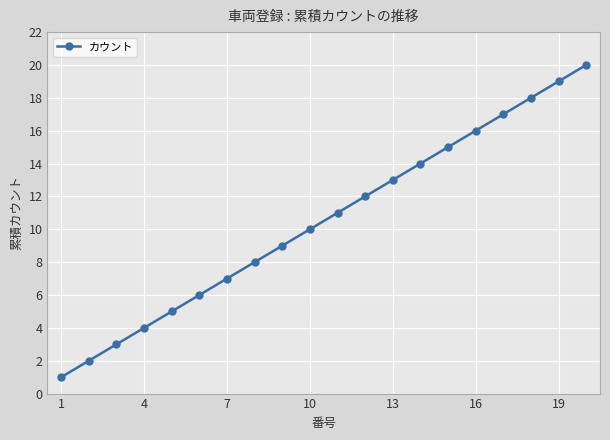

What is the maximum value shown in the chart?

20